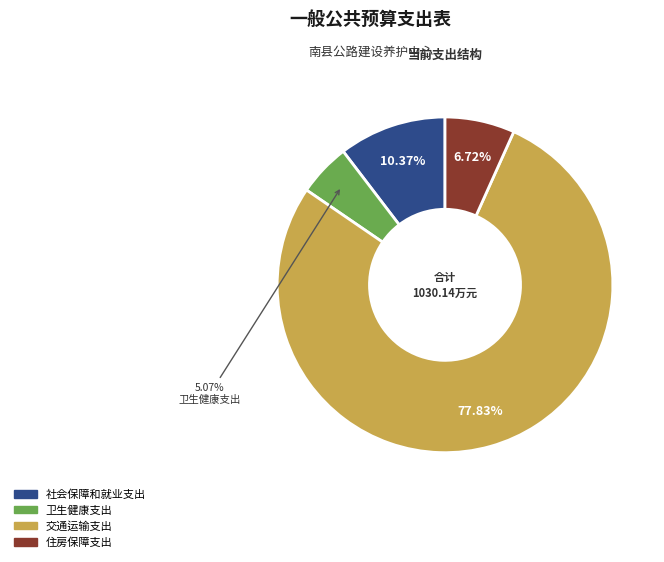

Does 交通运输支出 account for over 50% of the chart?

Yes